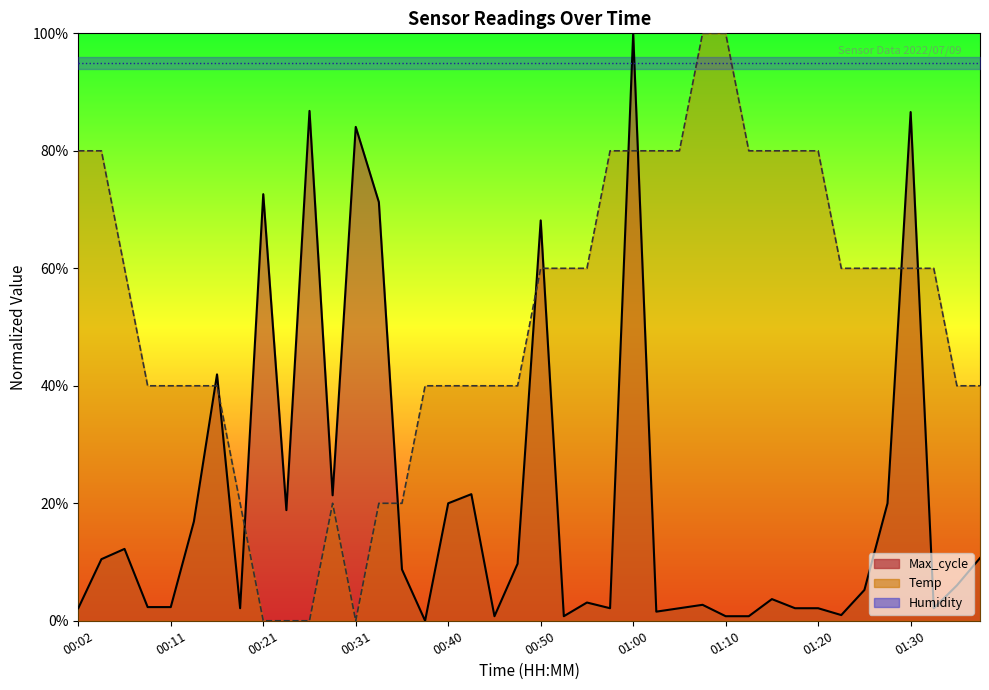

Is it true that Temp equals 40.0 at 00:11?

True